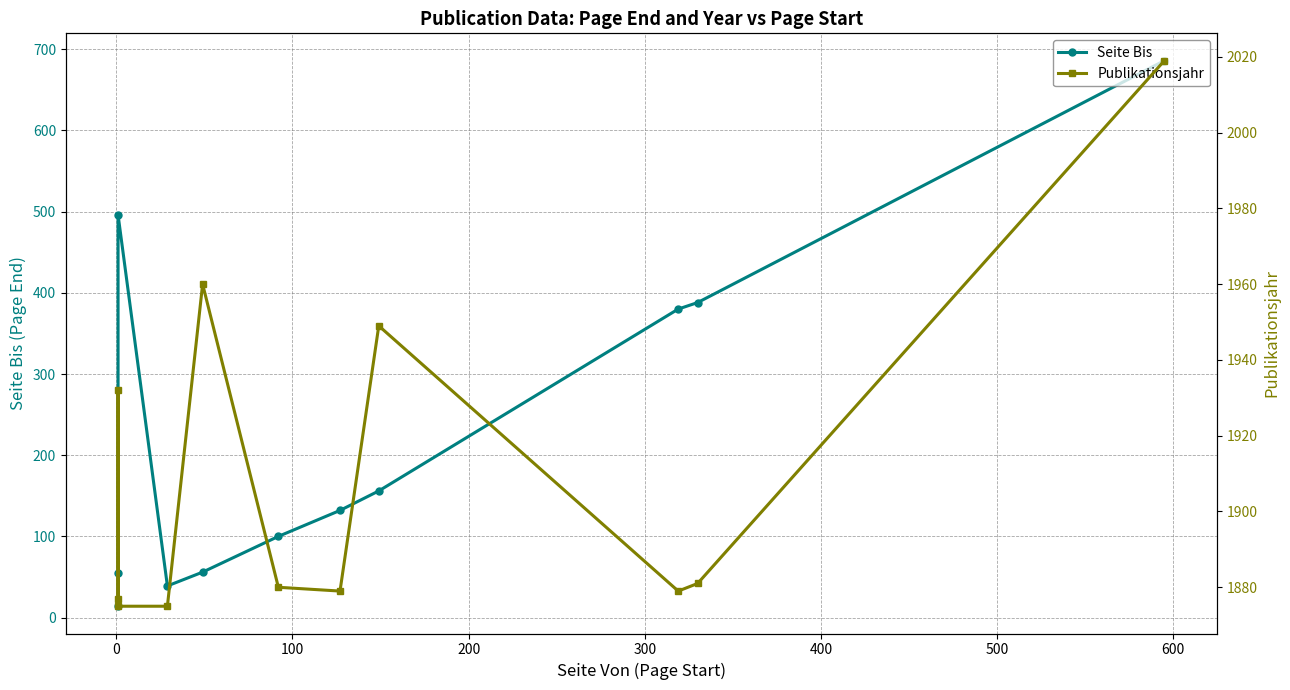

Which has a higher value, 500 or 600?

600